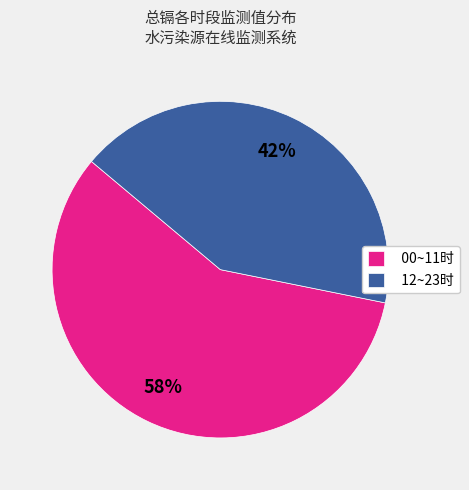

What is the smallest slice in the pie chart?

12~23时